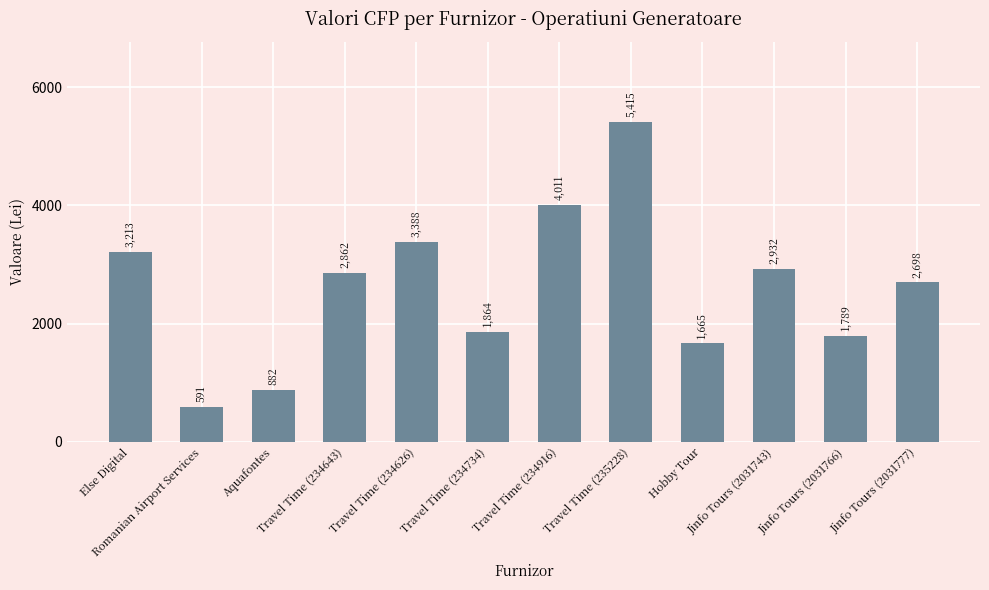

True or false: the data shows 7143.6 at Travel Time (234916).

False